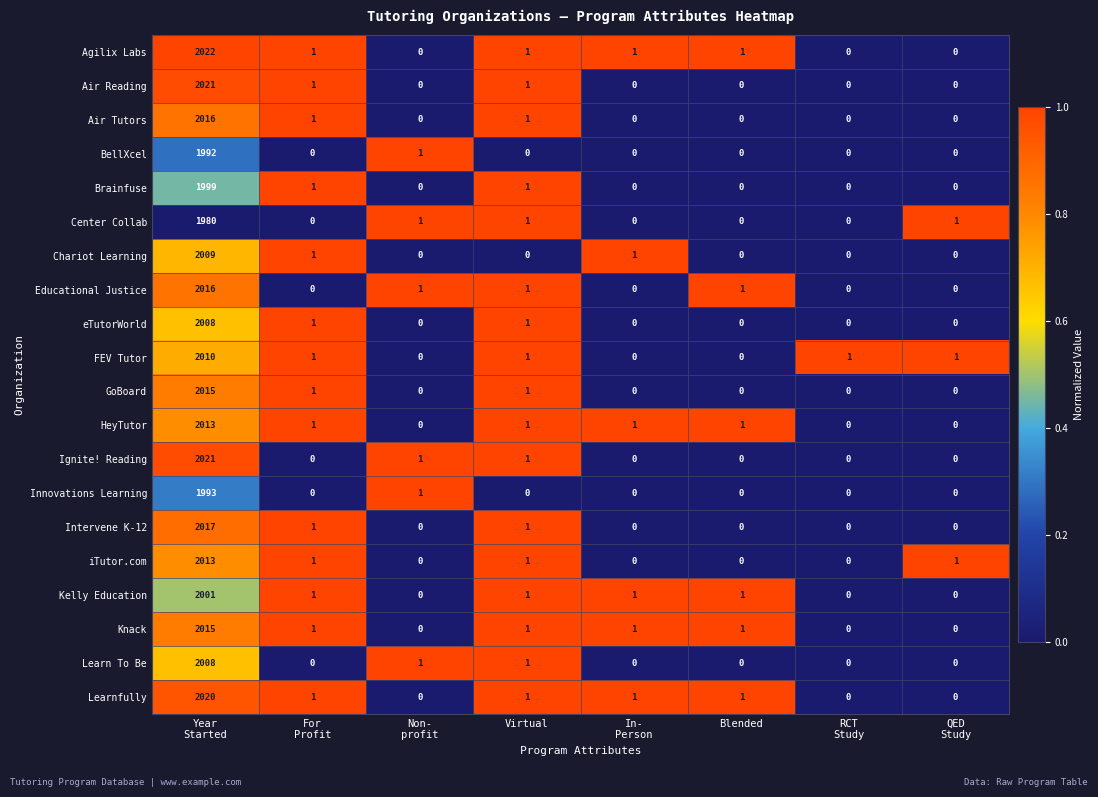

Count the number of data series in this chart.

20